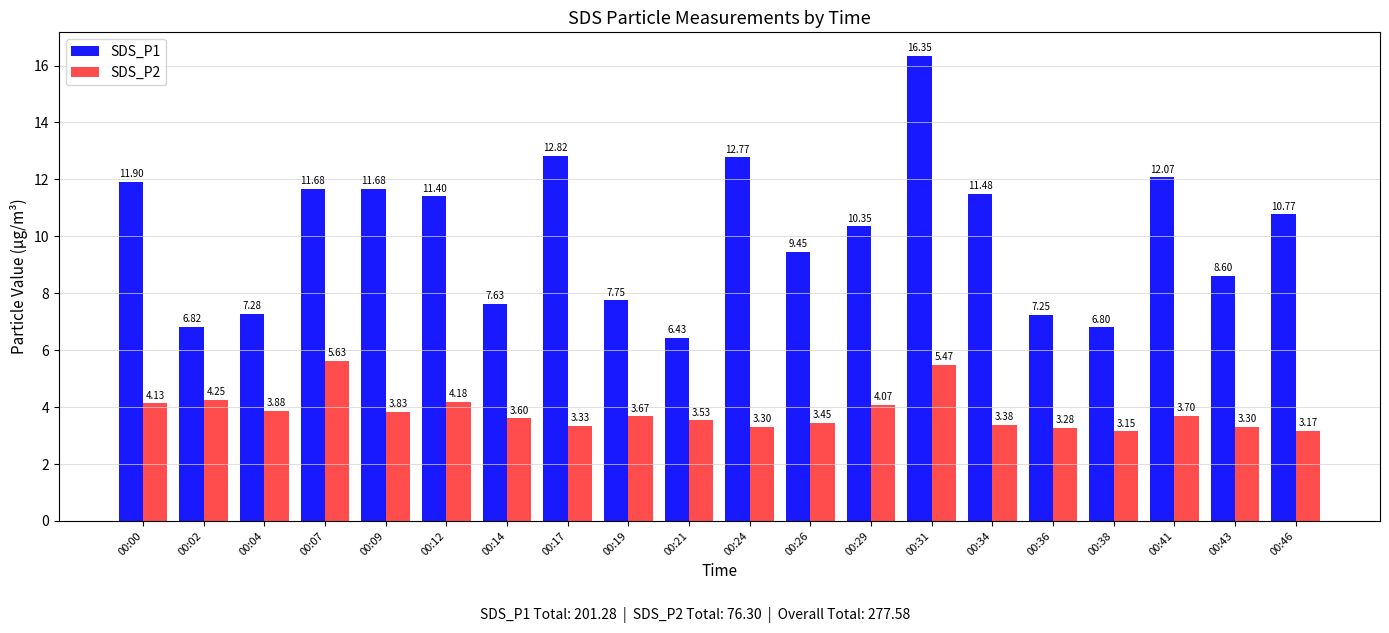

Which series changed the most between 00:14 and 00:29?

SDS_P1